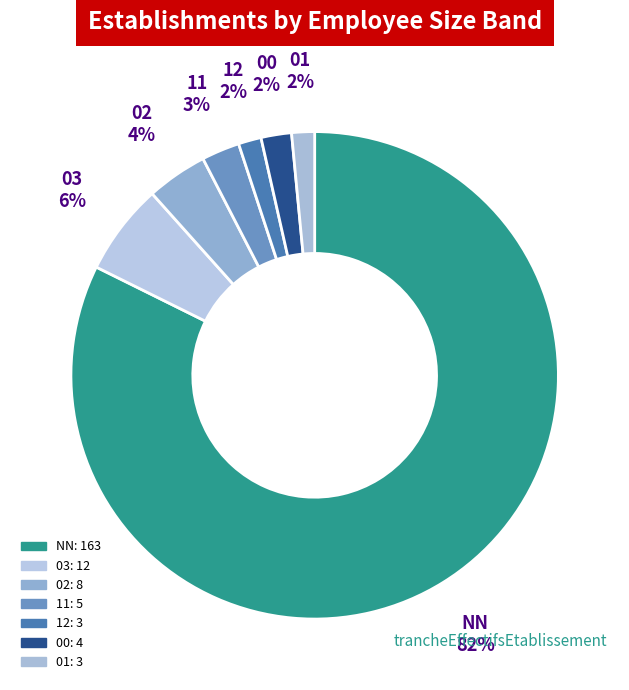

What is the largest slice in the pie chart?

NN